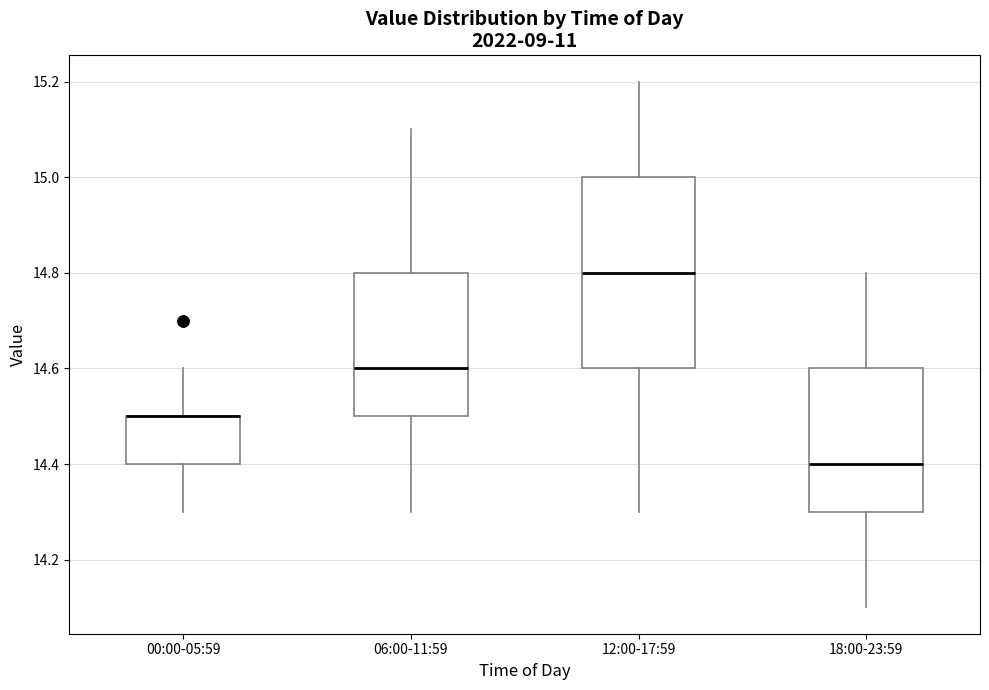

Where does the lower whisker of the box for 12:00-17:59 end on the y-axis? The values are not printed on the chart, so give them approximately, as read against the axis.

14.3